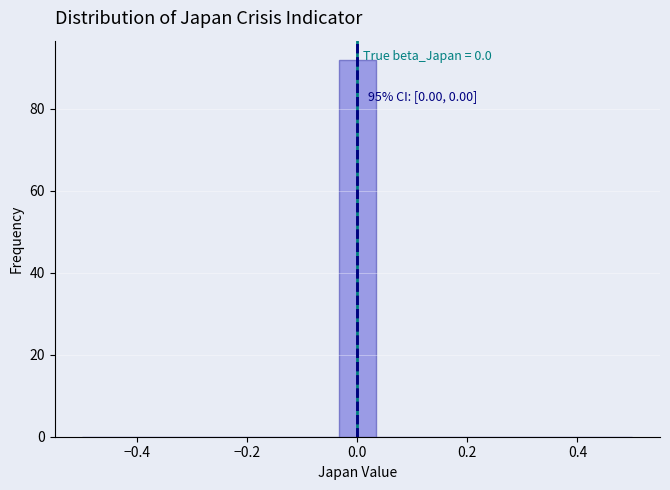

Read against the x-axis, roughly where is the centre of the tallest bar?

0.00